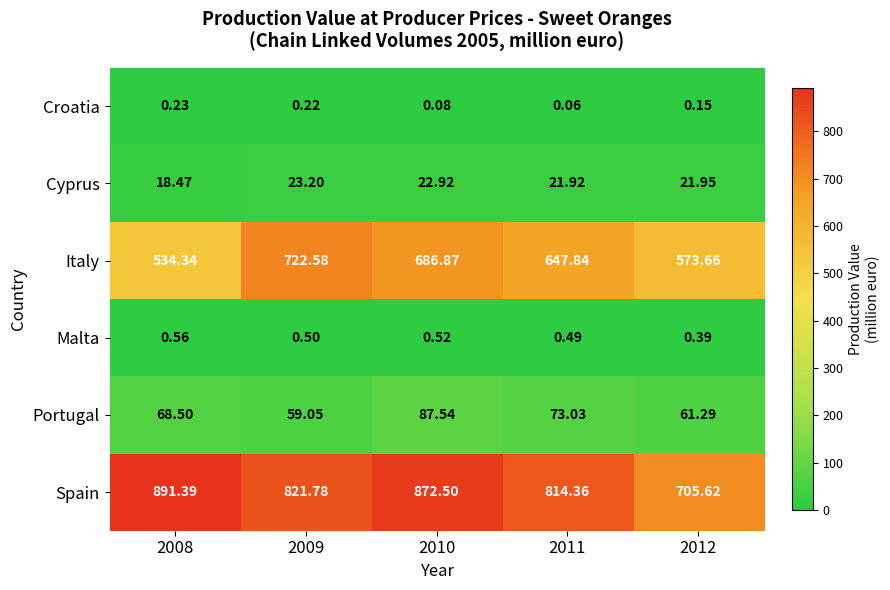

Between 2010 and 2011, which series saw the biggest shift?

Spain